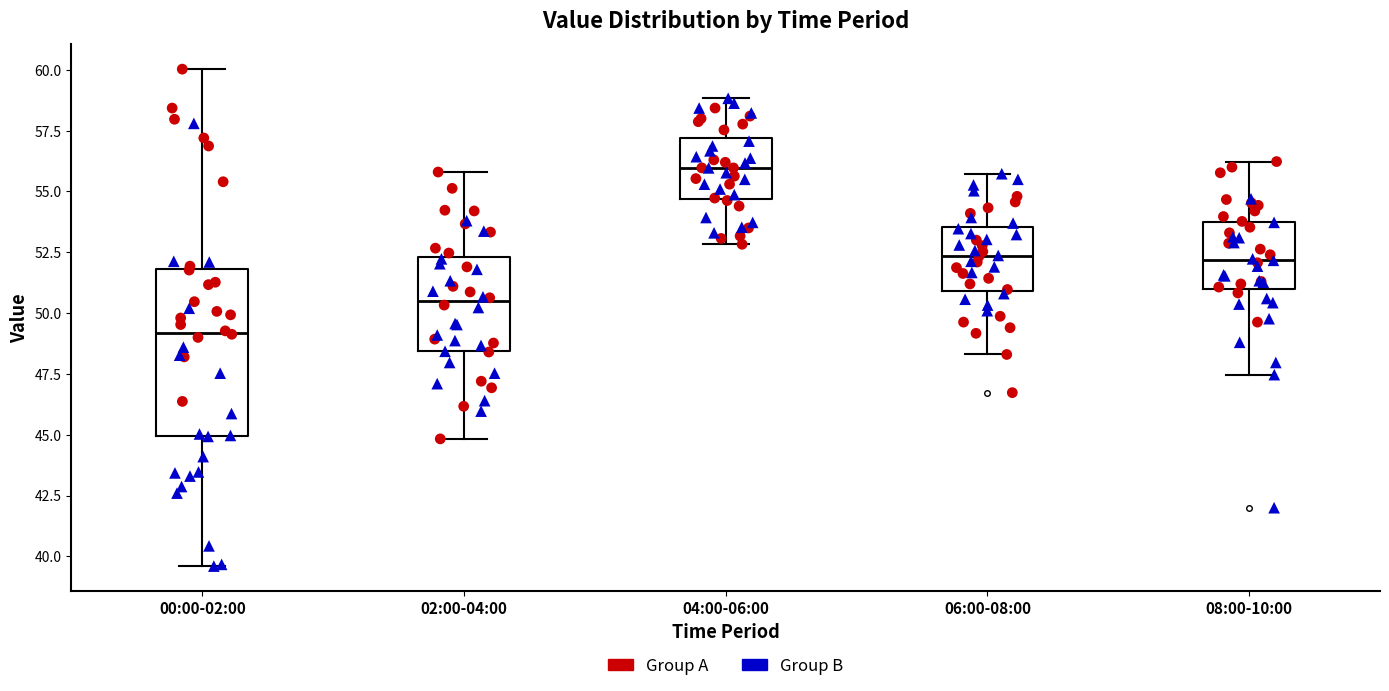

Which box's median line is the highest?

04:00-06:00